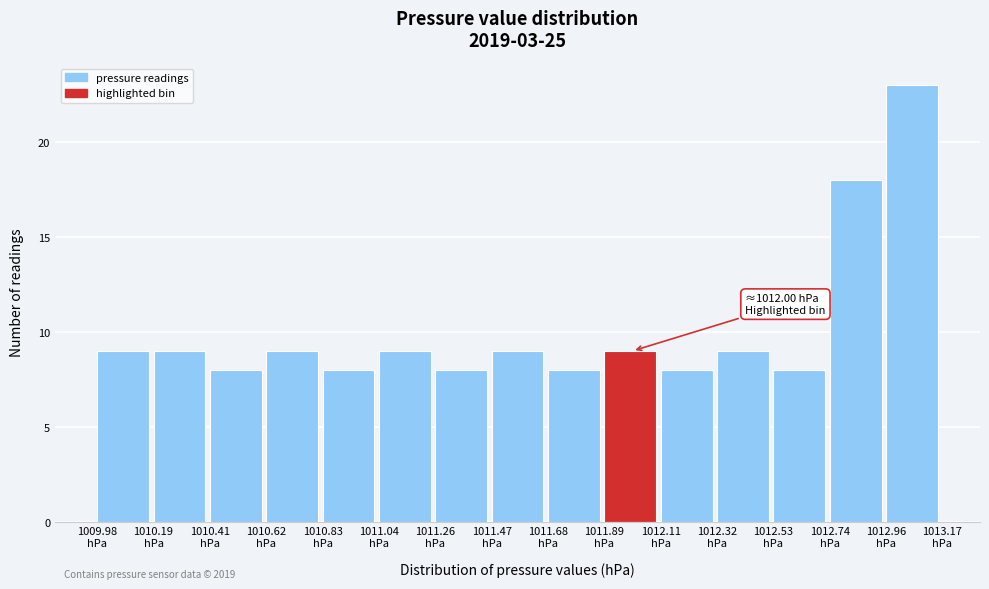

Which range on the x-axis has the tallest bar?

1012.95 to 1013.15